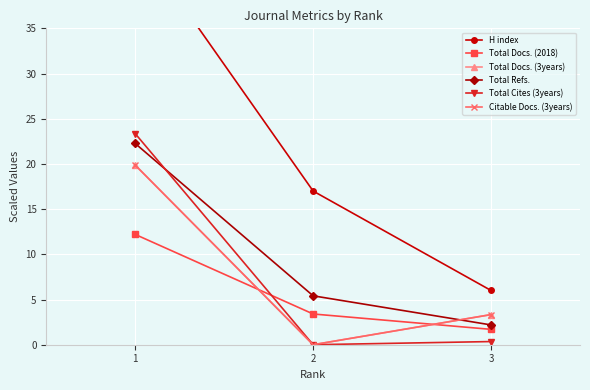

Between 3 and 2, which is larger?

2